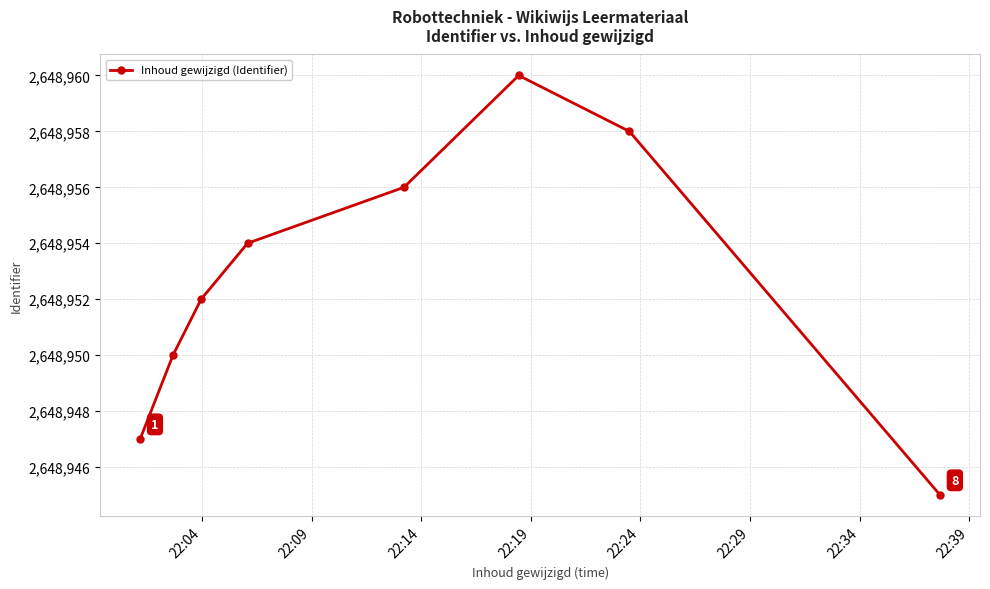

True or false: there are more than 0 points higher than both neighbors.

True